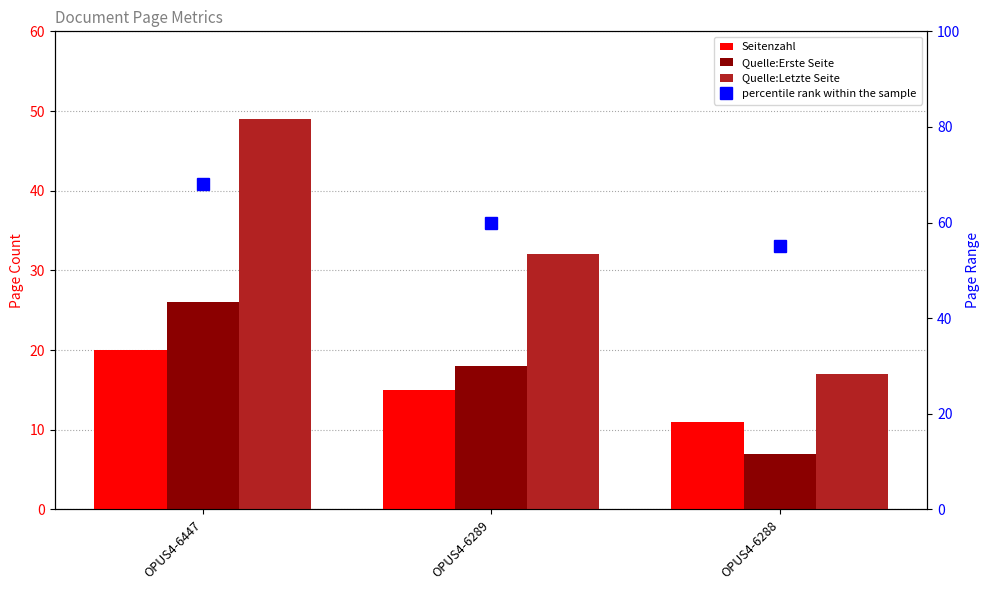

Is it true that Seitenzahl equals 11 at OPUS4-6288?

True